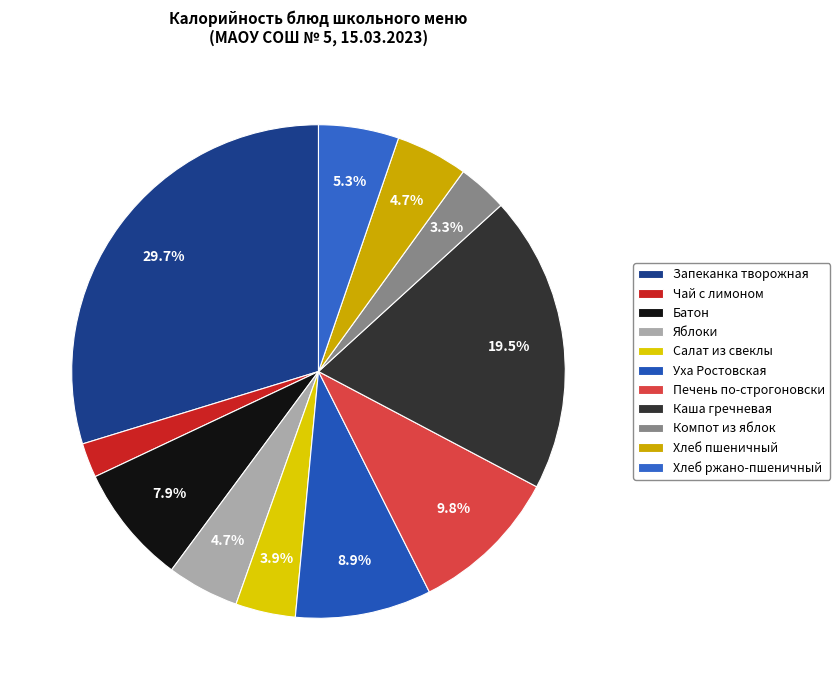

To the nearest percent, what is the combined percentage of Батон and Чай с лимоном?

10%